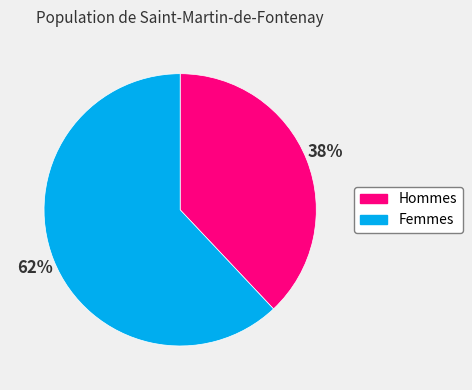

Rank the categories by value from lowest to highest.

Hommes, Femmes